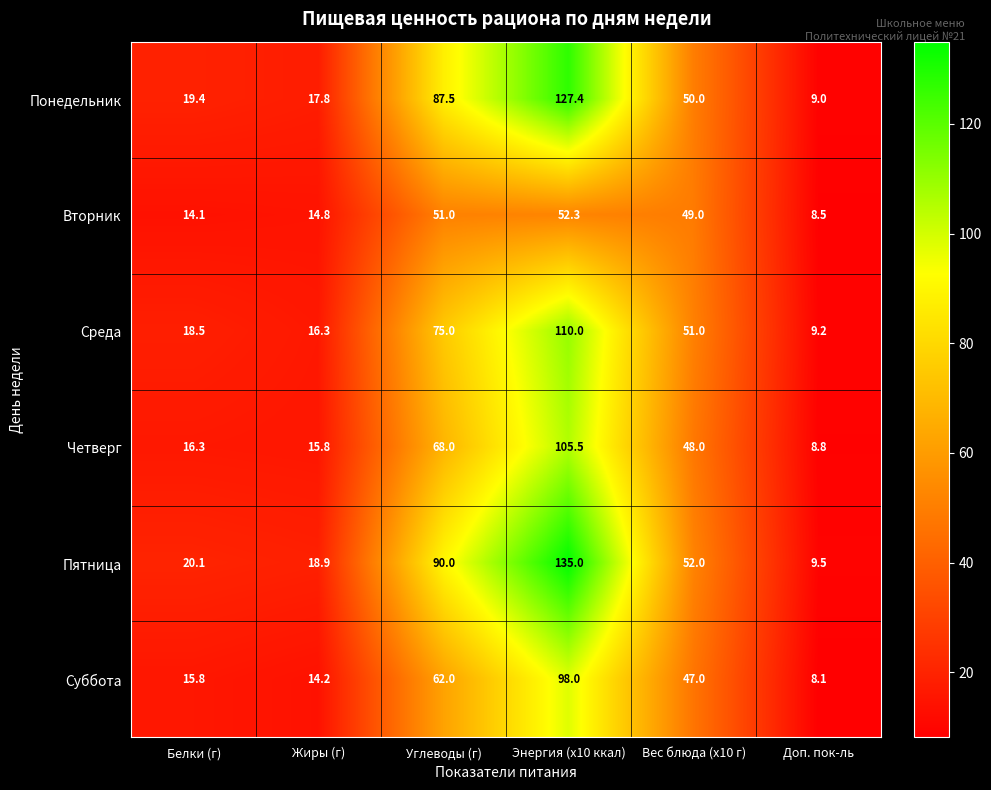

Which series changed the most between Жиры (г) and Доп. пок-ль?

Пятница